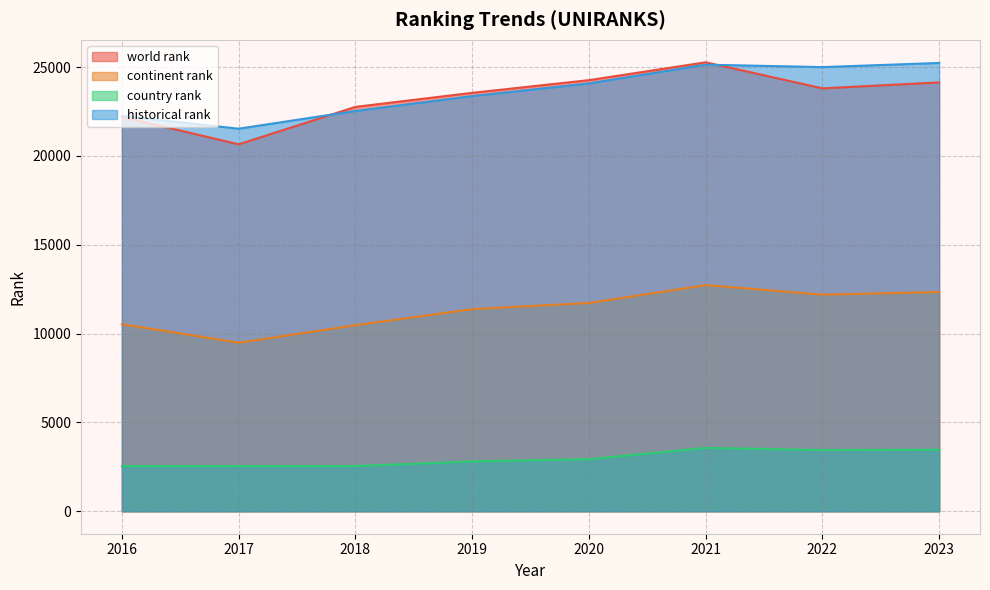

Where is the first local maximum for historical rank?

2021